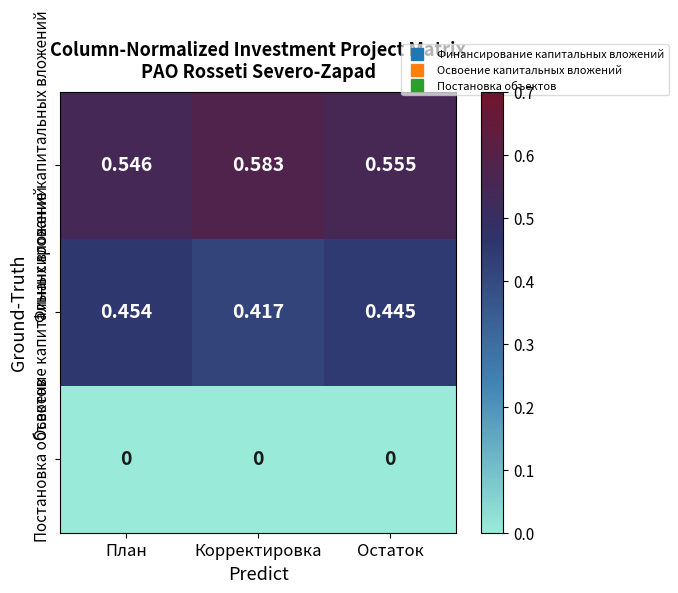

Which series has the largest total across all categories?

Финансирование капитальных вложений